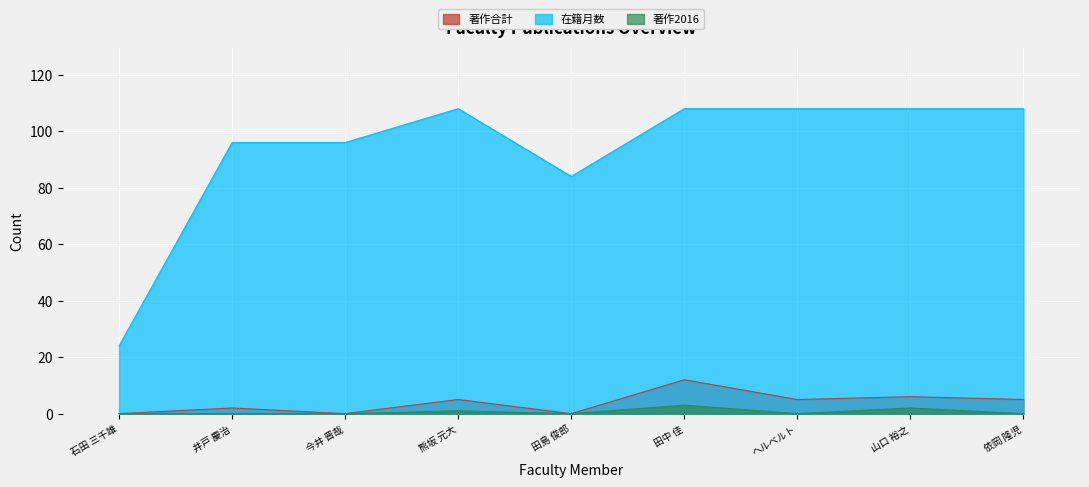

What is the highest value of the 著作2016 series?

3